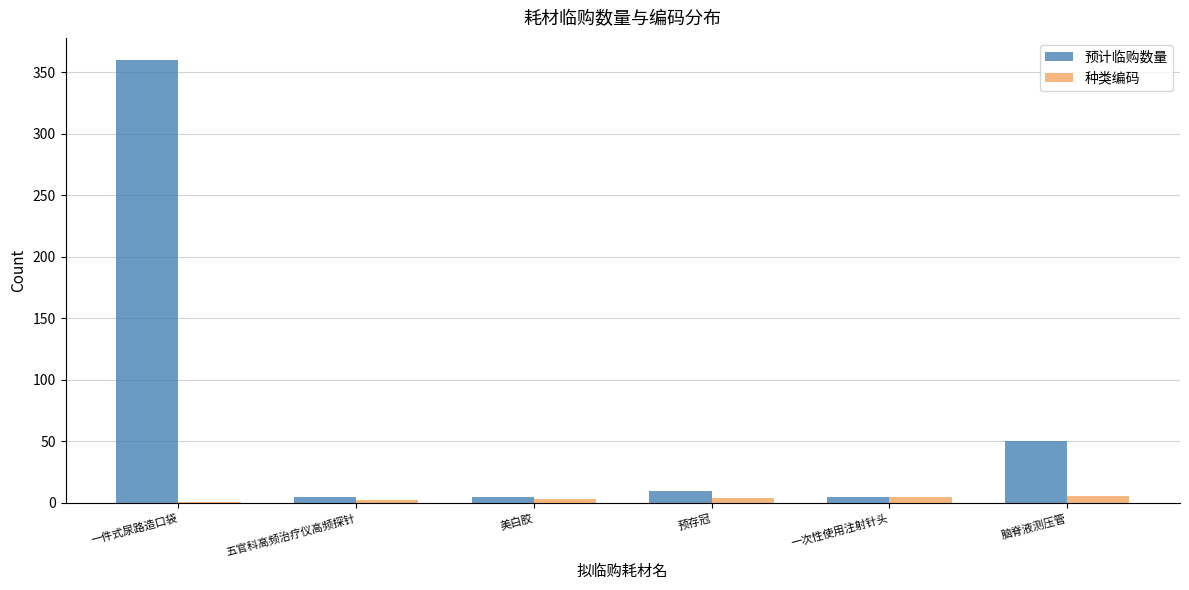

How many groups of bars are there?

6